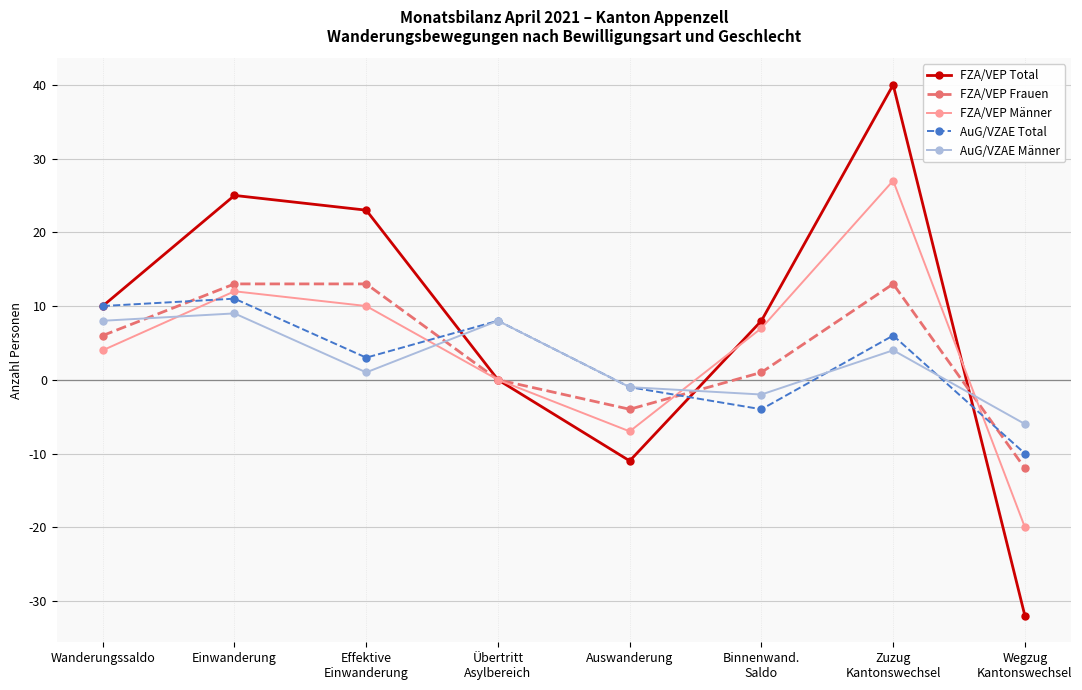

What is the label of the 2nd point from the left?

Einwanderung